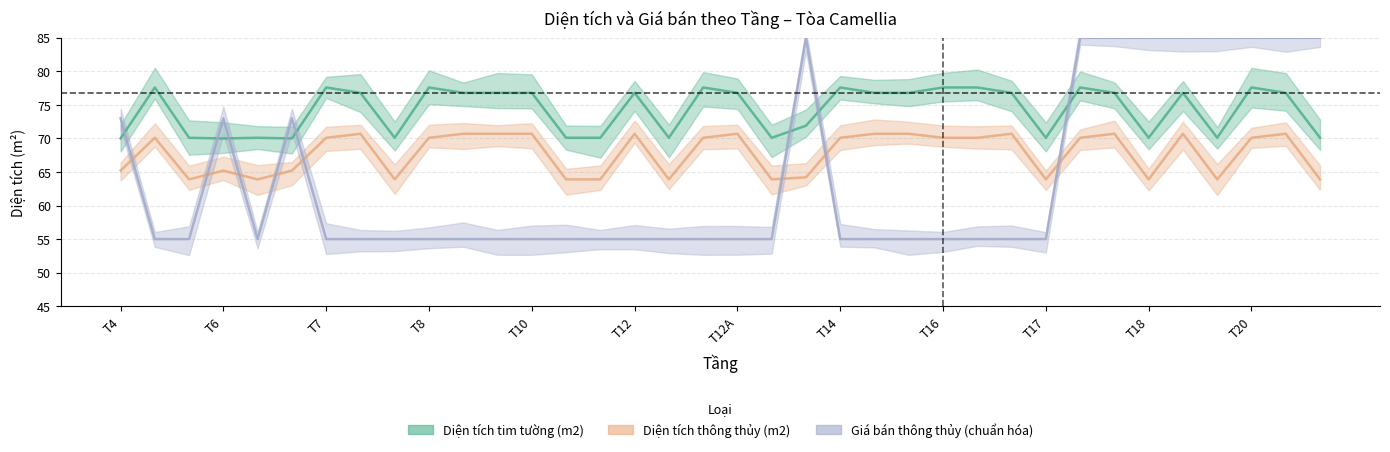

How many interior local valleys does the Diện tích thông thủy (m2) series have?

8